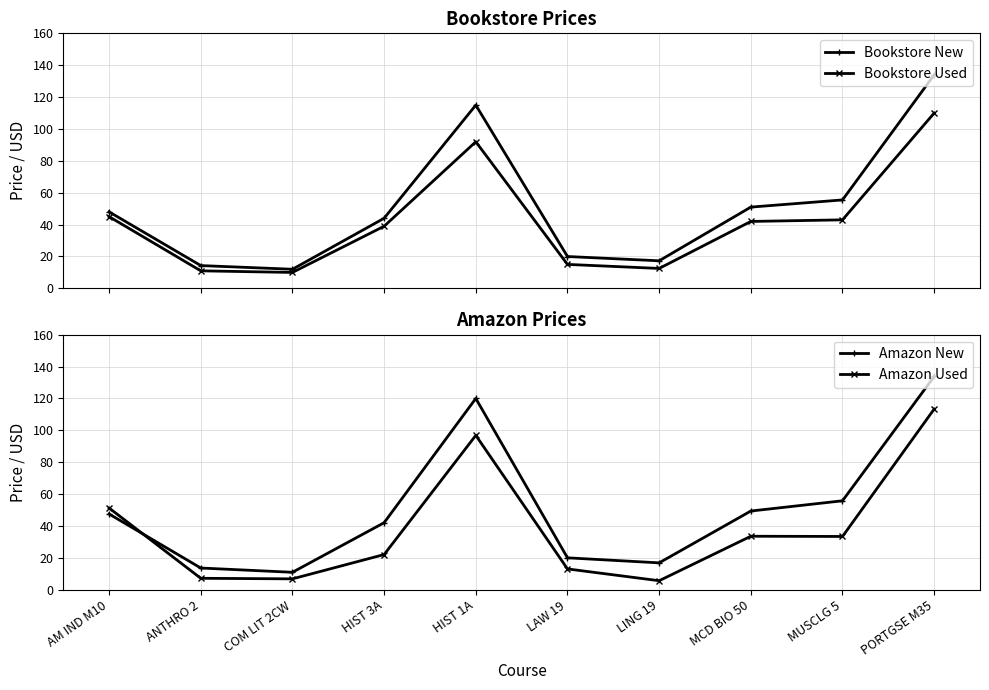

Which category has the highest value in the Amazon Used series?

PORTGSE M35